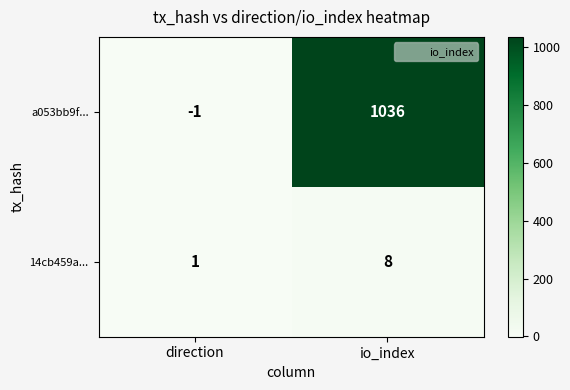

Rank the series at direction from highest to lowest value.

14cb459a..., a053bb9f...